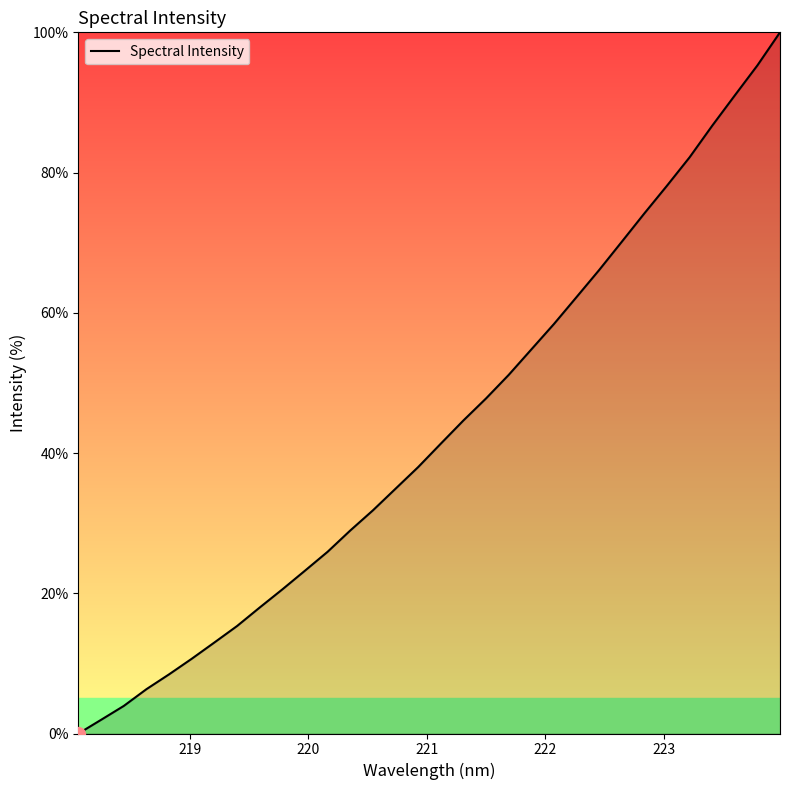

Reading left to right, list all the values displayed in this chart.

0.0	2.0	3.9	6.3	8.4	10.7	13.0	15.3	18.0	20.6	23.2	25.9	29.0	31.8	34.9	38.0	41.3	44.6	47.8	51.1	54.8	58.4	62.2	66.1	70.1	74.2	78.1	82.2	86.7	91.0	95.3	100.0